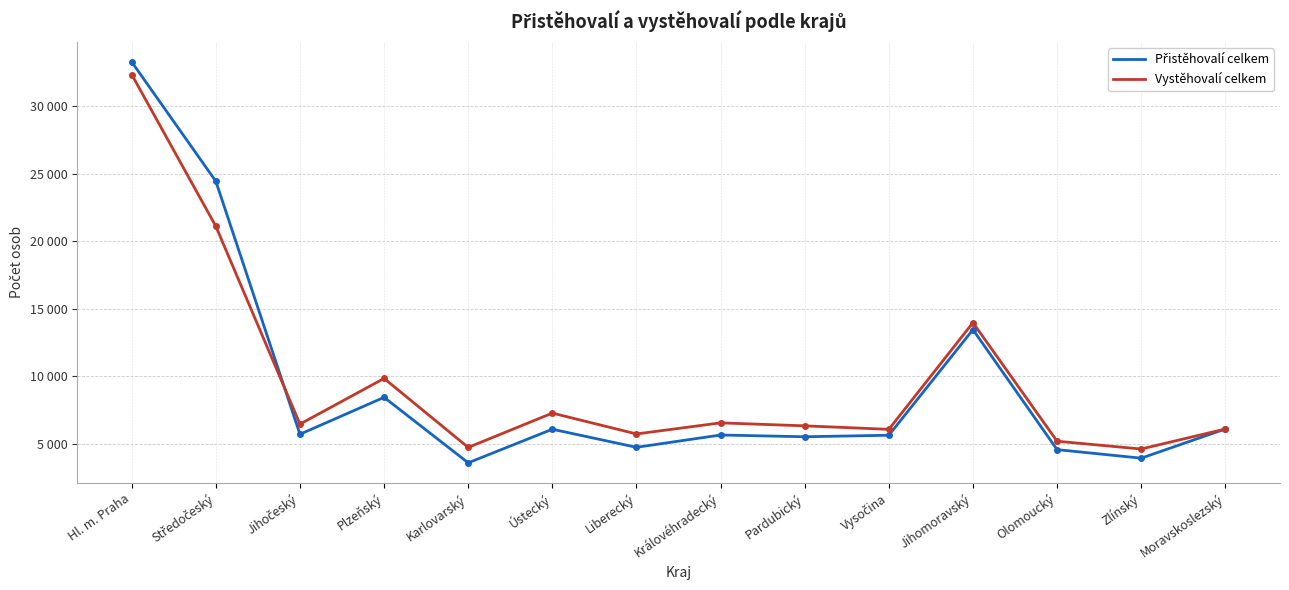

Does the chart display data point markers on the line(s)?

No